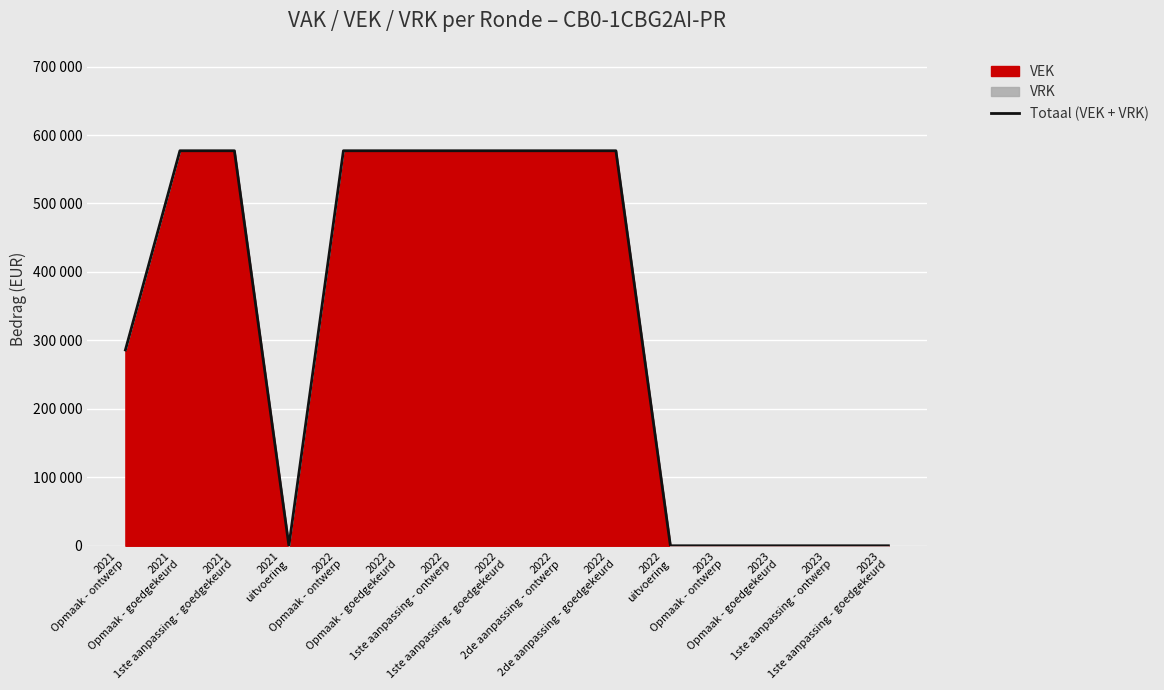

At which label is the value closest to 288500?

2021
Opmaak - ontwerp